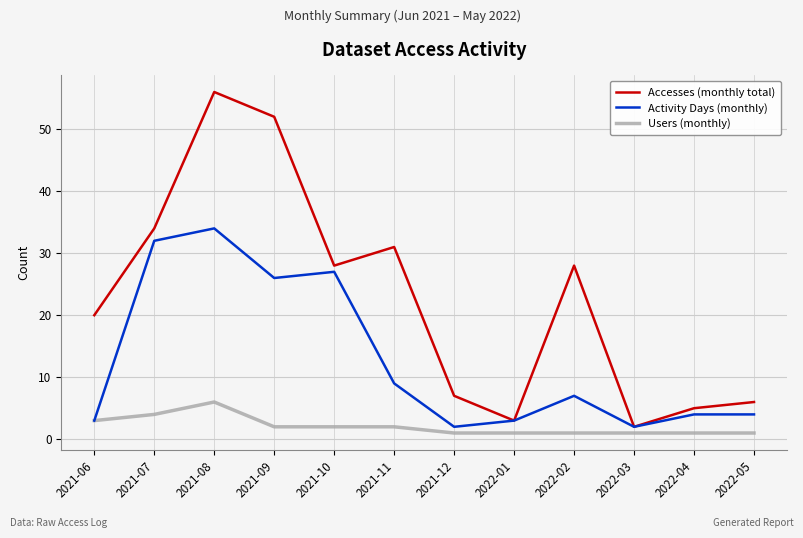

What is the difference between the Activity Days (monthly) values at 2021-12 and 2021-07?

30